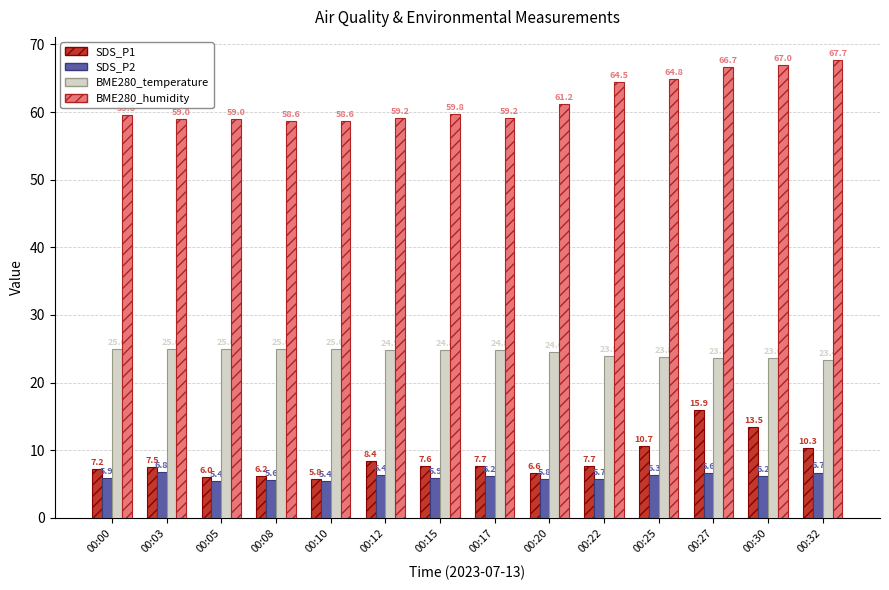

The BME280_temperature series shows 42.6 at 00:22. True or false?

False